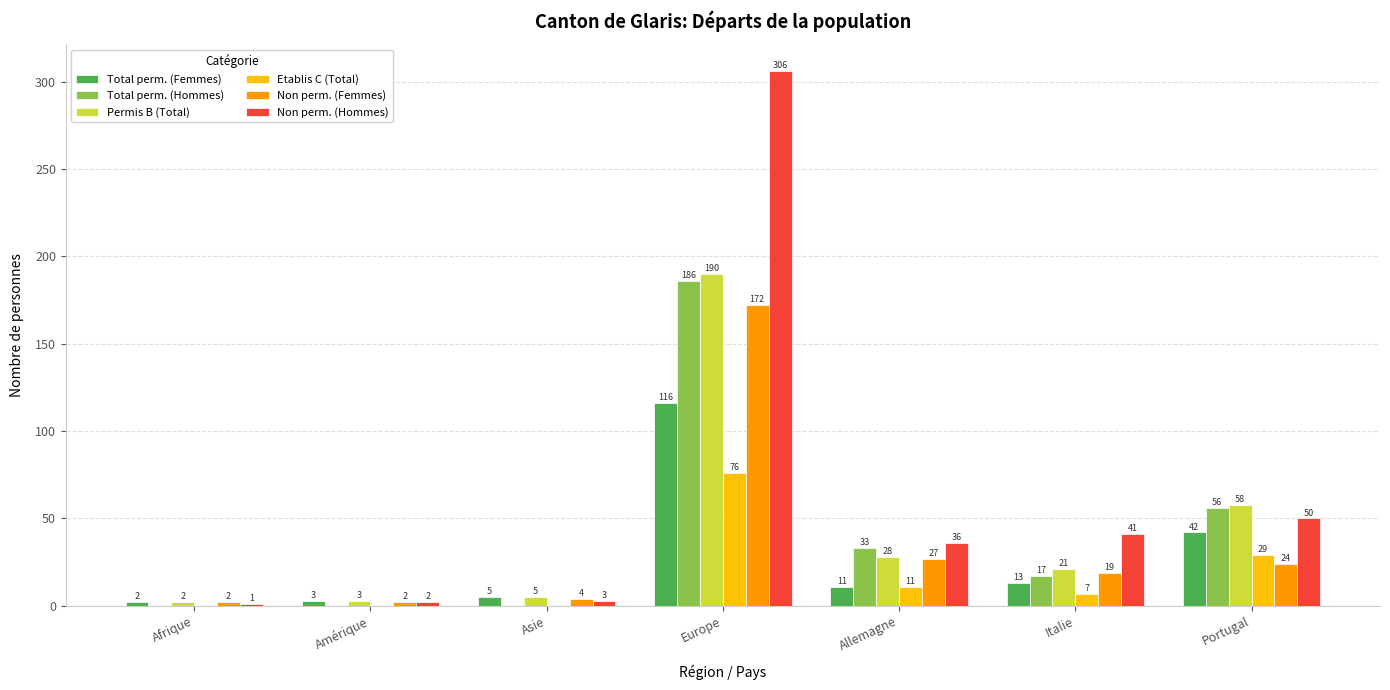

Is it true that Non perm. (Hommes) equals 306 at Europe?

True